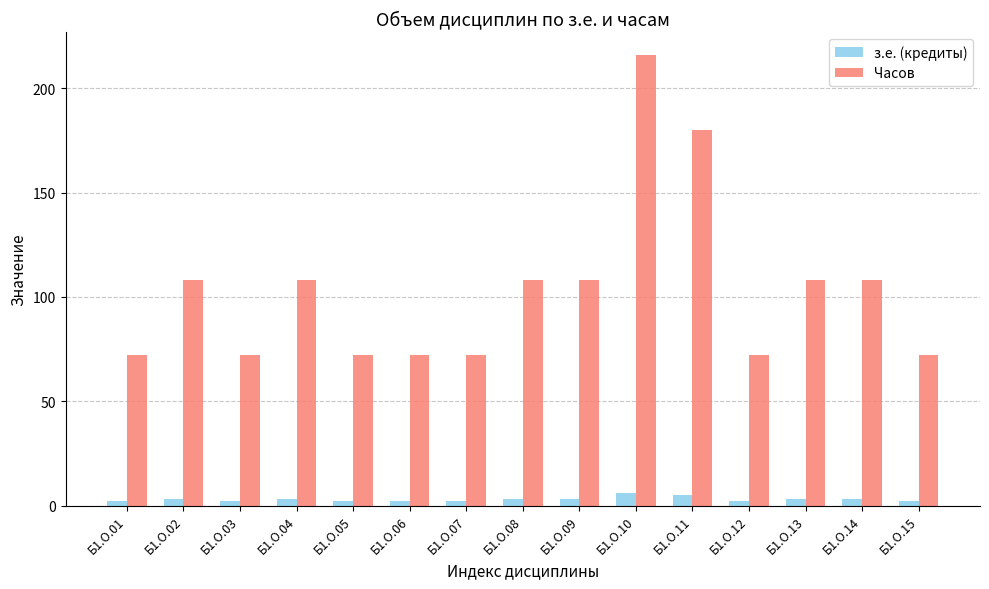

How many categories are shown in the chart?

15